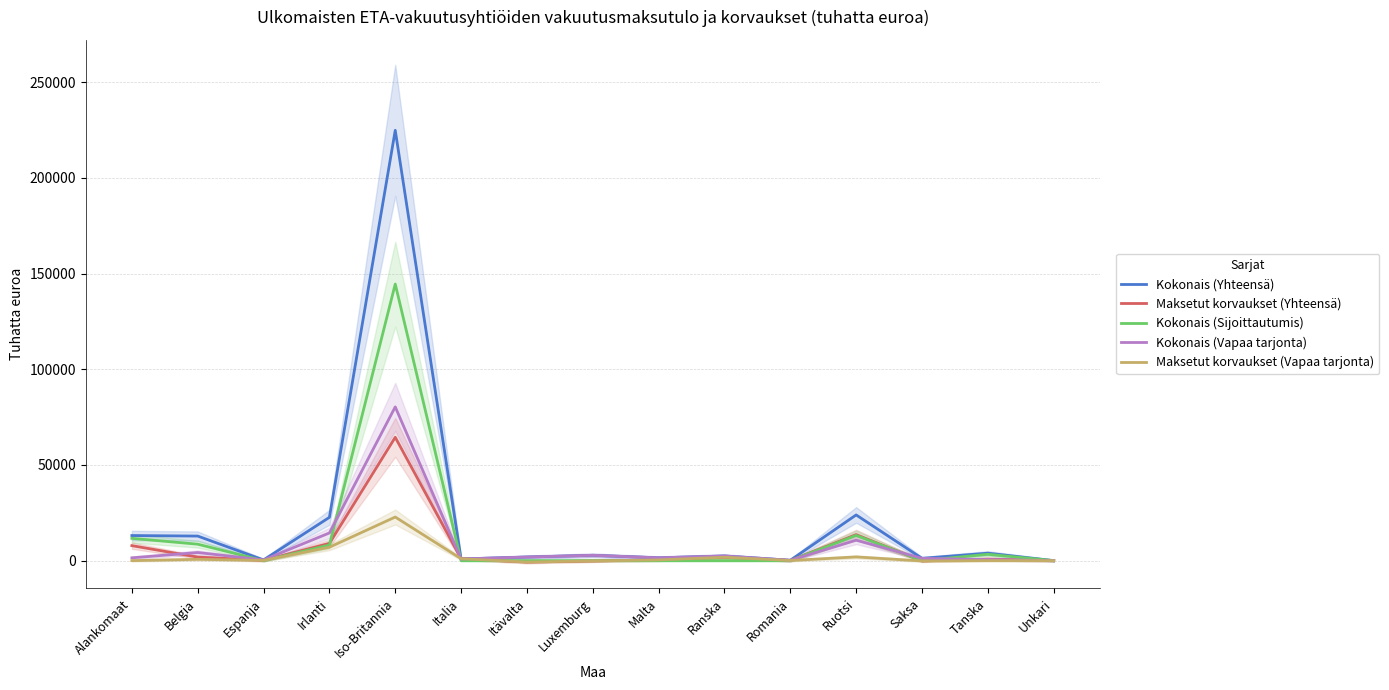

What is the difference between the highest and lowest values at Ruotsi?

21944